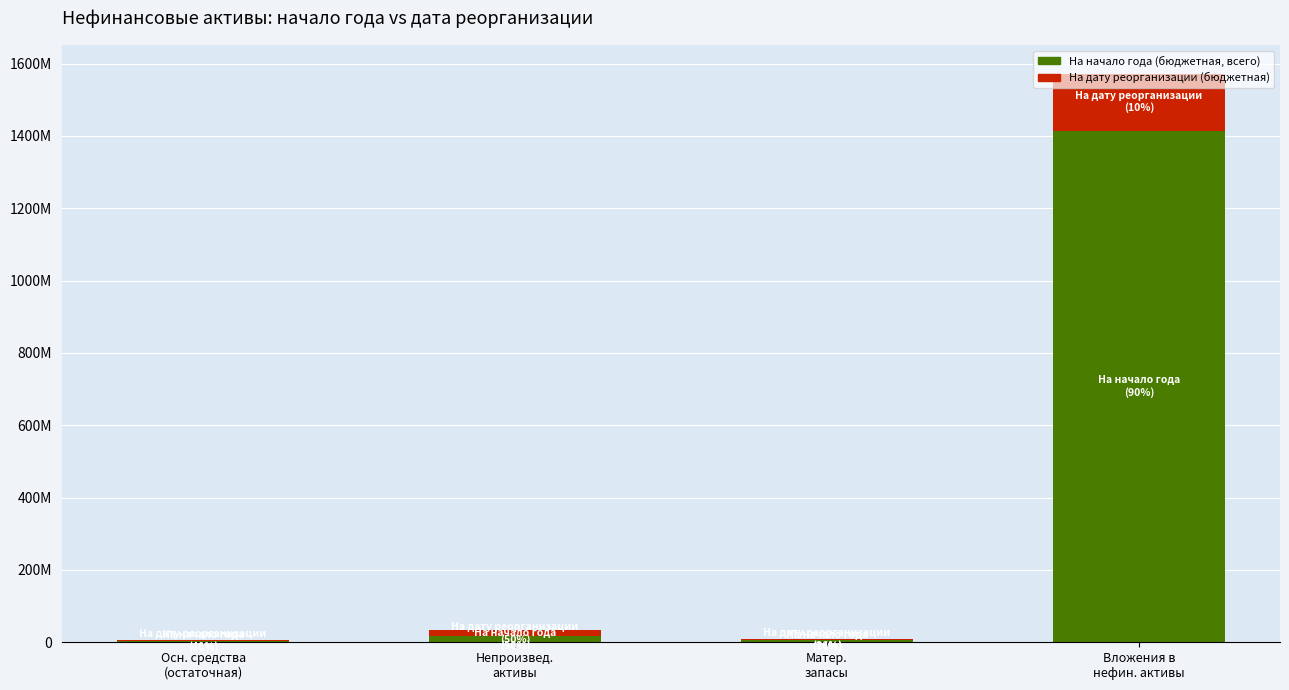

Does the chart contain stacked bars?

Yes